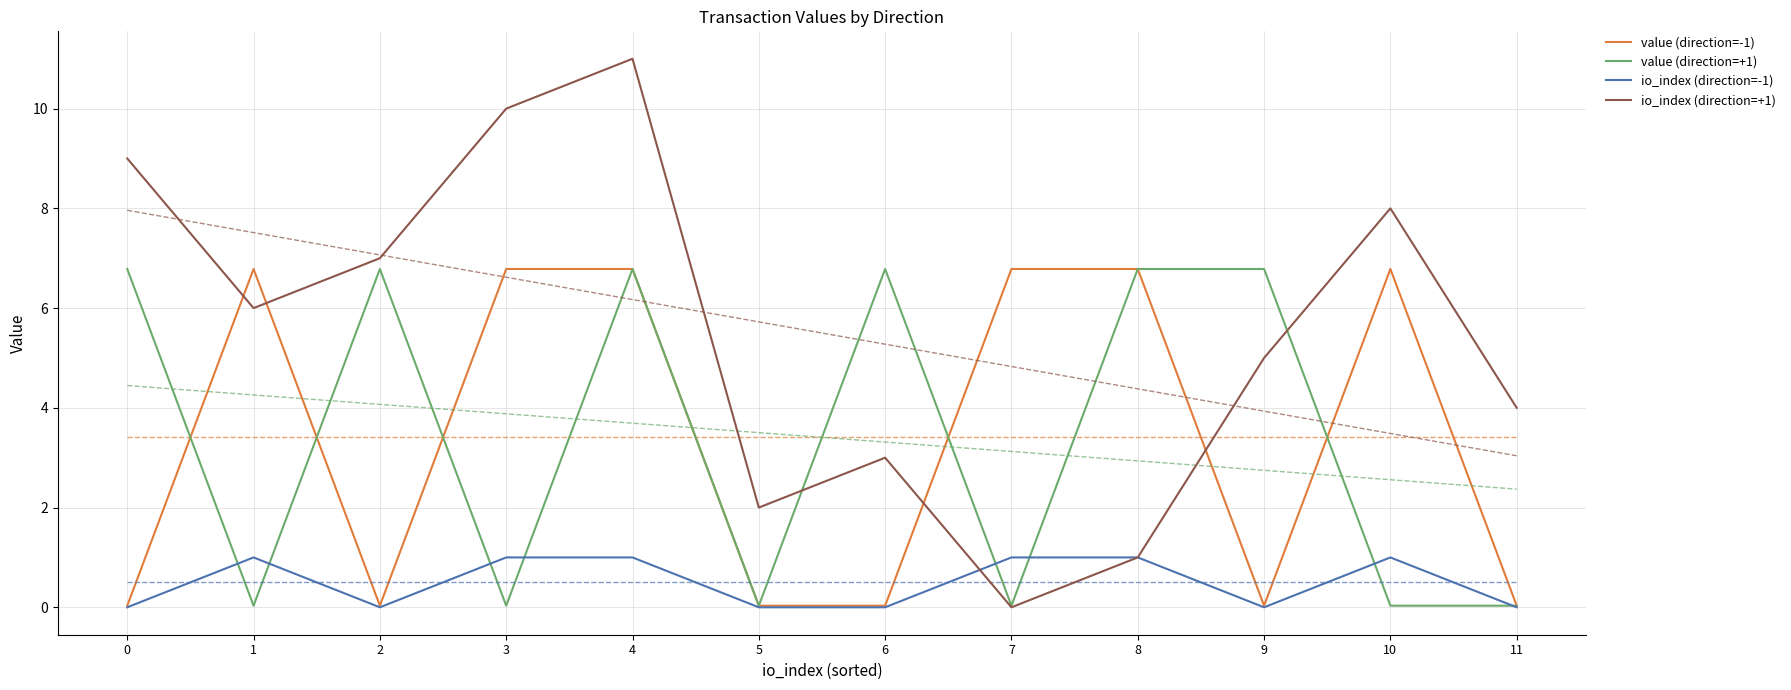

At how many categories does at least one series exceed 4?

10